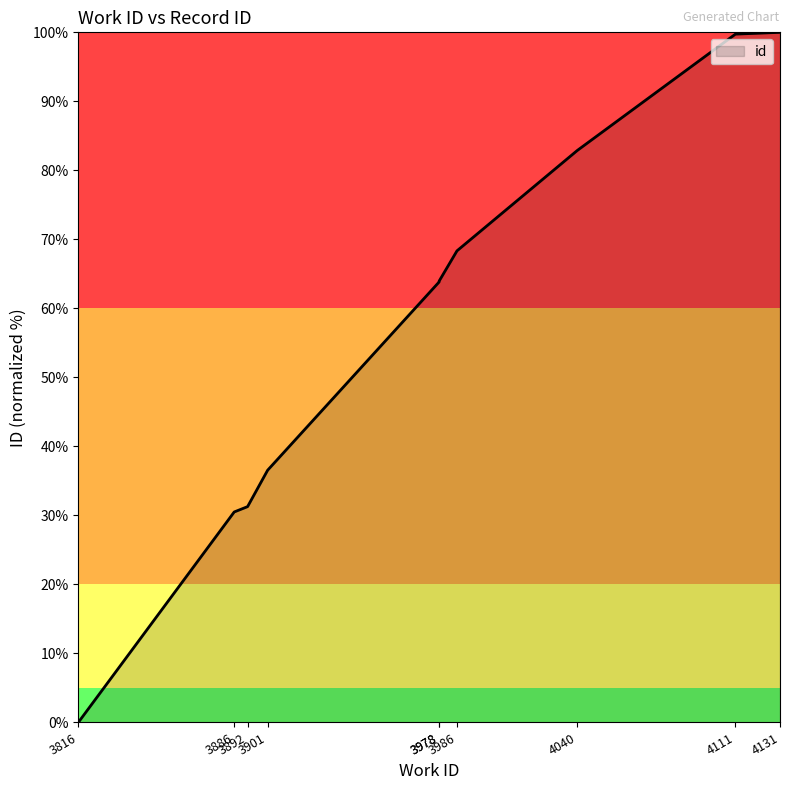

Reading left to right, transcribe all the data shown in this chart.

3816=0.0	3886=30.5	3892=31.3	3901=36.6	3978=63.8	3978=64.0	3986=68.3	4040=82.9	4111=99.7	4131=100.0